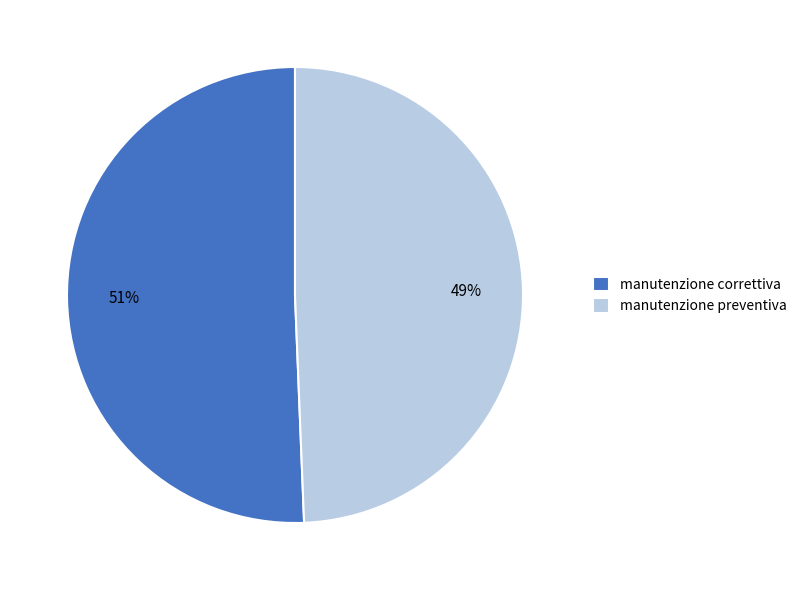

How many segments does this pie chart have?

2